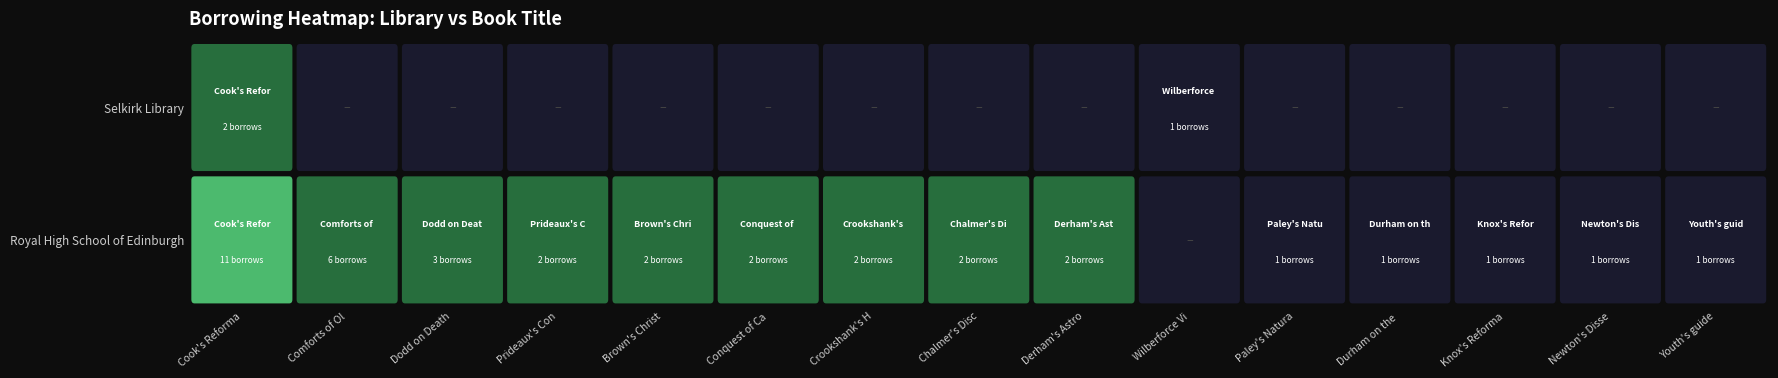

List the labels in order of Dodd on Death value, largest first.

Royal High School of Edinburgh, Selkirk Library